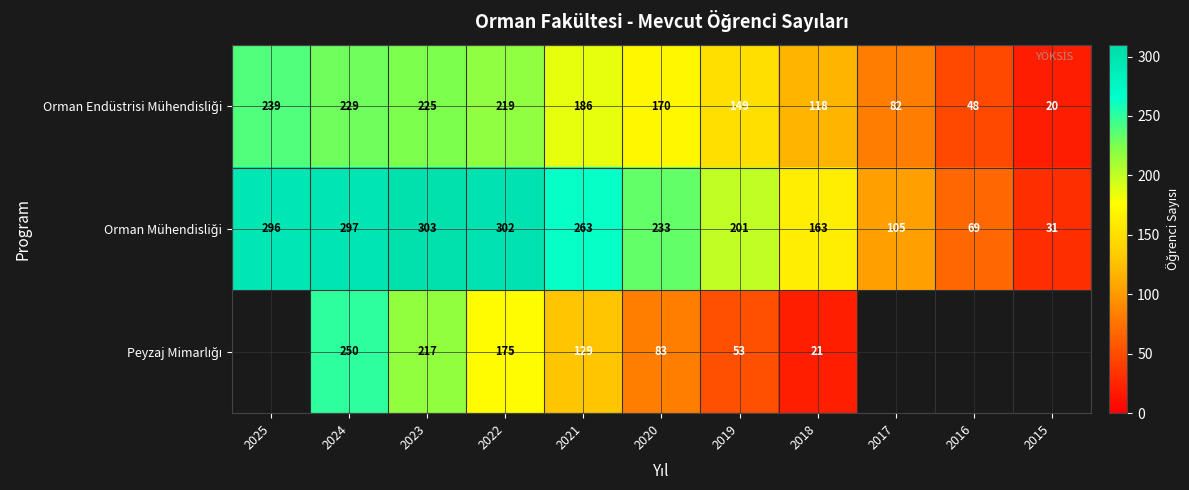

What is the spread (max minus min) of values at 2024?

68